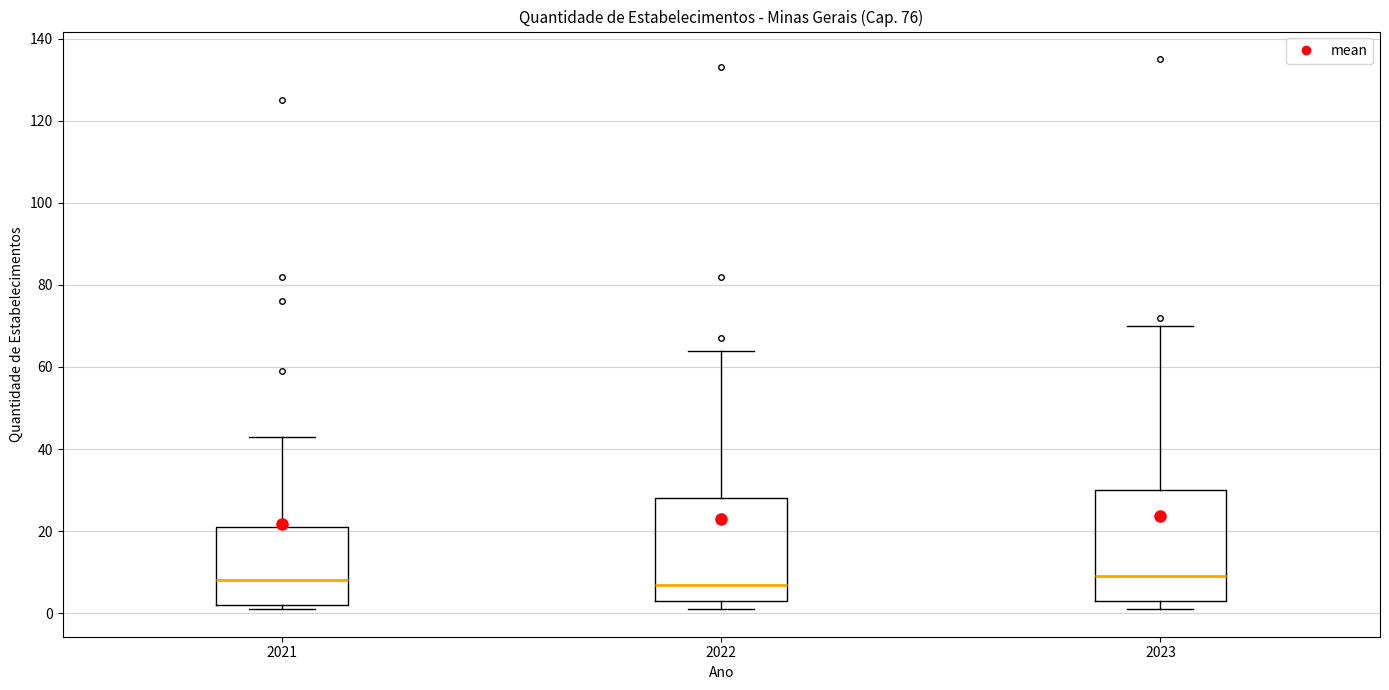

Where is the lower edge of the box at x = 2022 on the y-axis? The values are not printed on the chart, so give them approximately, as read against the axis.

4